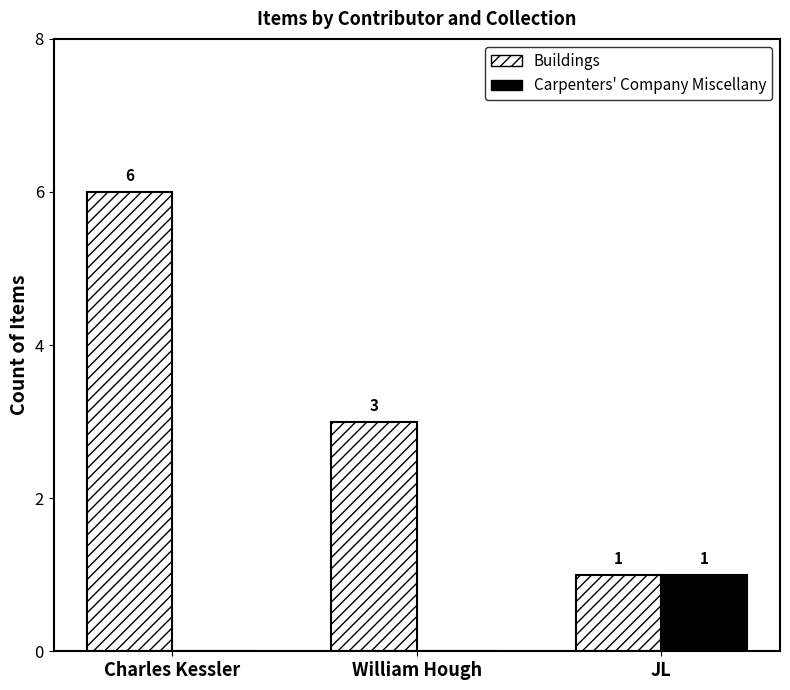

Which series changed the most between William Hough and JL?

Buildings